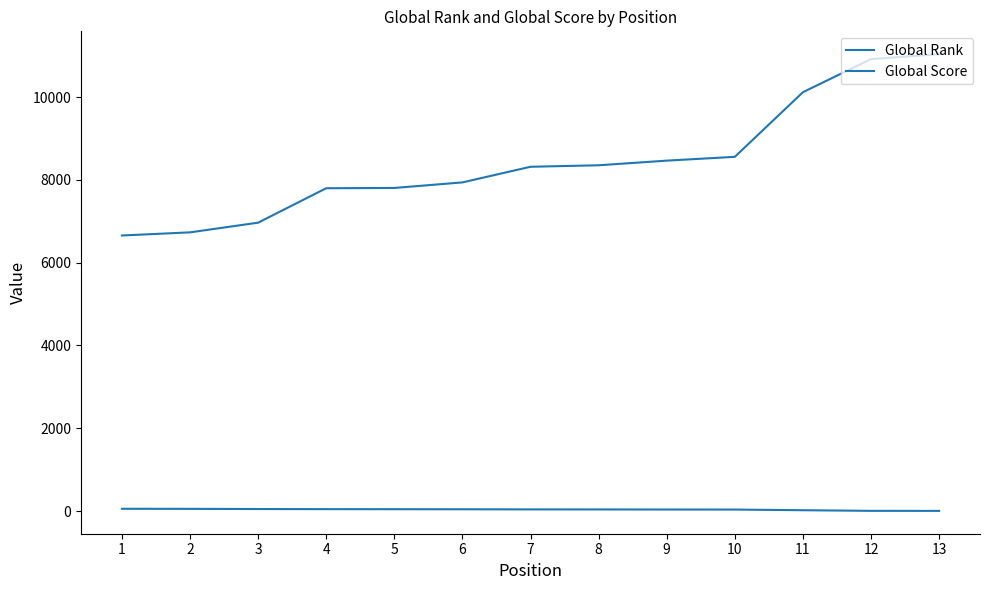

Is this an area chart (filled region under the line)?

No